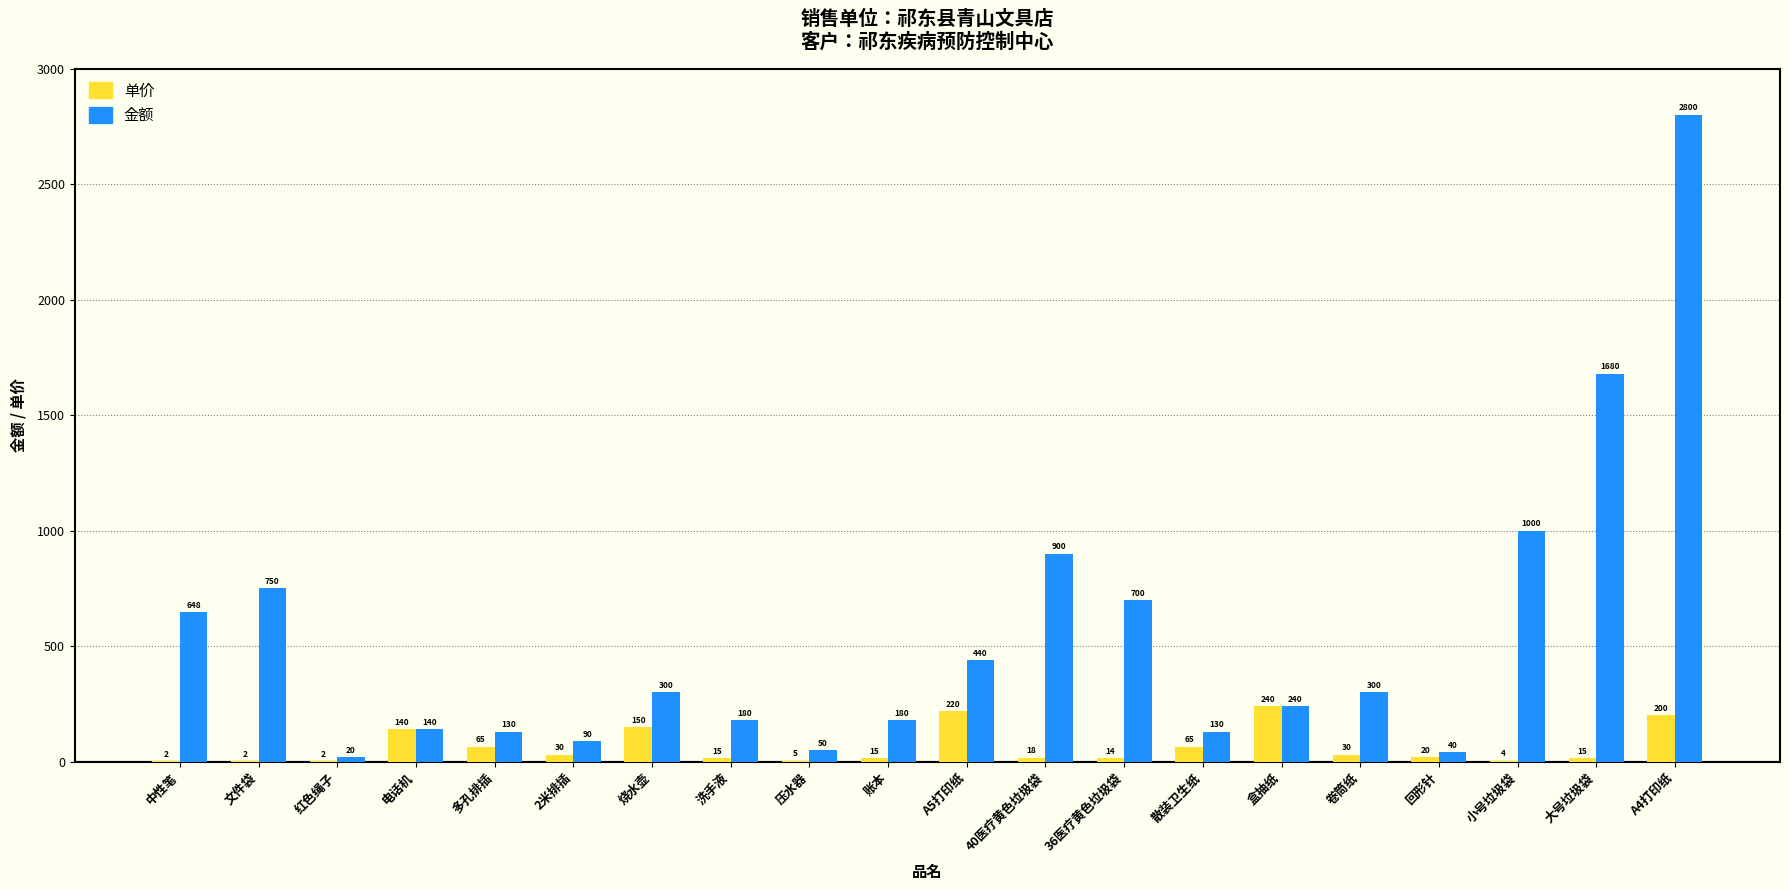

What value does the 金额 series have at A5打印纸?

440.0